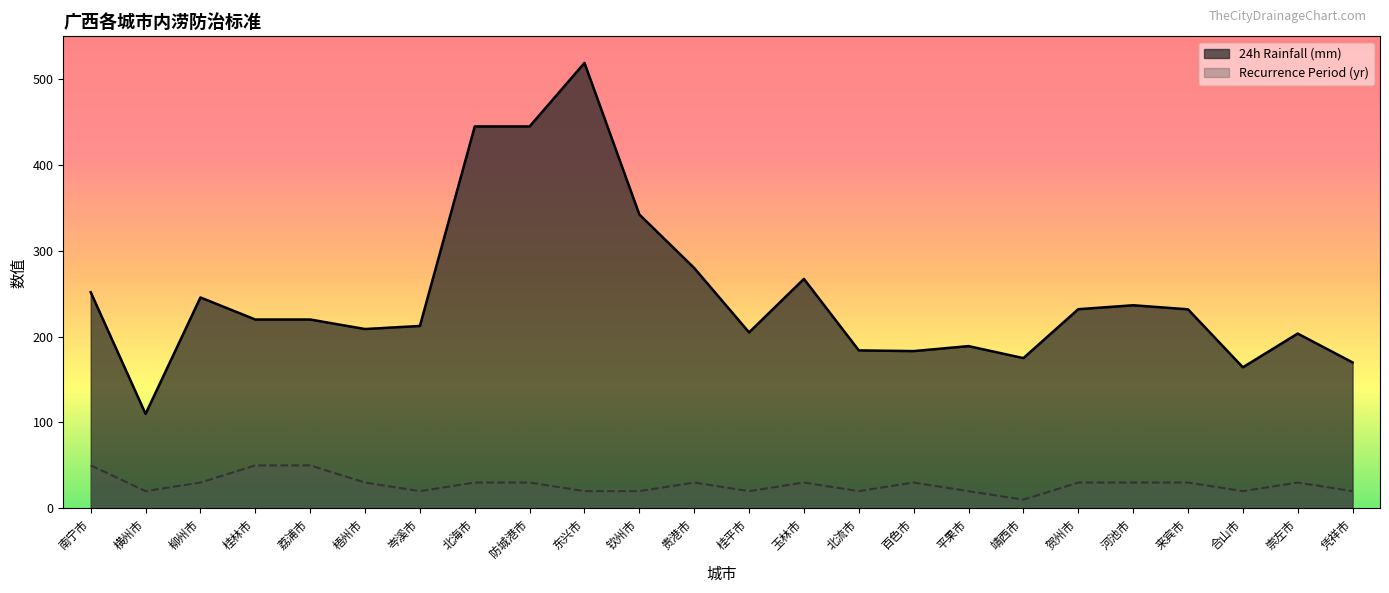

Reading left to right, what are all the values shown in this chart?

24h Rainfall (mm): 南宁市=251.8	横州市=110.0	柳州市=245.7	桂林市=220.0	荔浦市=220.0	梧州市=208.9	岑溪市=212.5	北海市=445.0	防城港市=445.0	东兴市=519.0	钦州市=342.4	贵港市=280.0	桂平市=205.0	玉林市=267.3	北流市=184.0	百色市=183.2	平果市=189.0	靖西市=175.0	贺州市=232.0	河池市=236.6	来宾市=231.9	合山市=164.3	崇左市=203.6	凭祥市=170.0
Recurrence Period (yr): 南宁市=50.0	横州市=20.0	柳州市=30.0	桂林市=50.0	荔浦市=50.0	梧州市=30.0	岑溪市=20.0	北海市=30.0	防城港市=30.0	东兴市=20.0	钦州市=20.0	贵港市=30.0	桂平市=20.0	玉林市=30.0	北流市=20.0	百色市=30.0	平果市=20.0	靖西市=10.0	贺州市=30.0	河池市=30.0	来宾市=30.0	合山市=20.0	崇左市=30.0	凭祥市=20.0